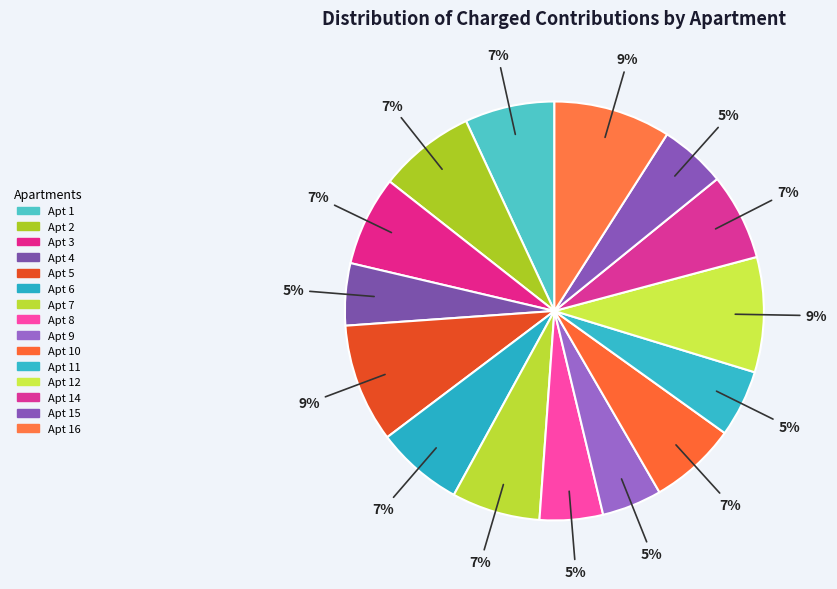

How many slices are in this pie chart?

15